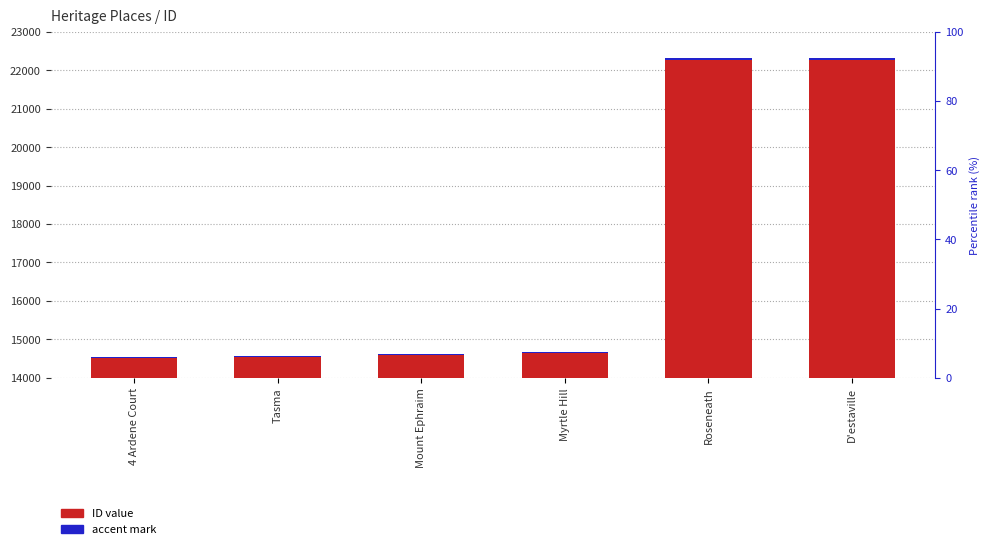

Which series has the largest total across all categories?

ID value